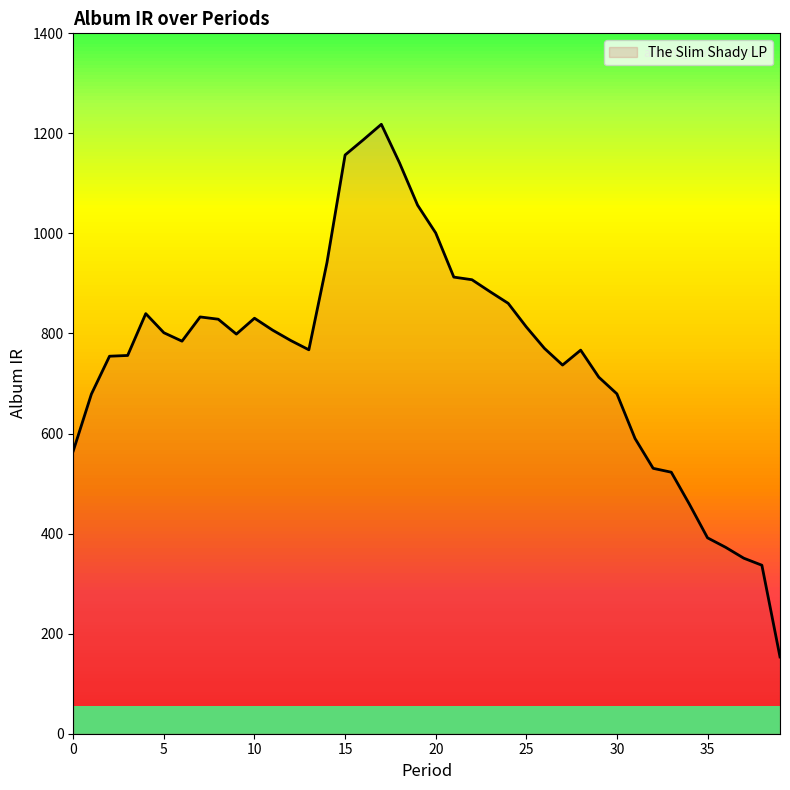

What is the greatest value displayed?

1218.2